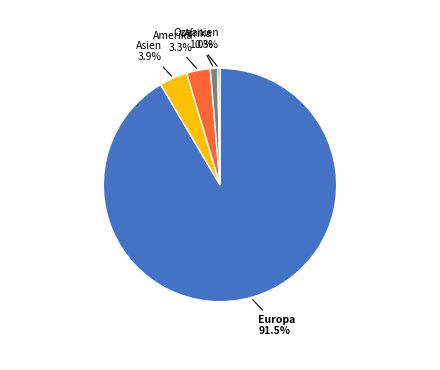

Is the sum of Europa and Amerika greater than half?

Yes